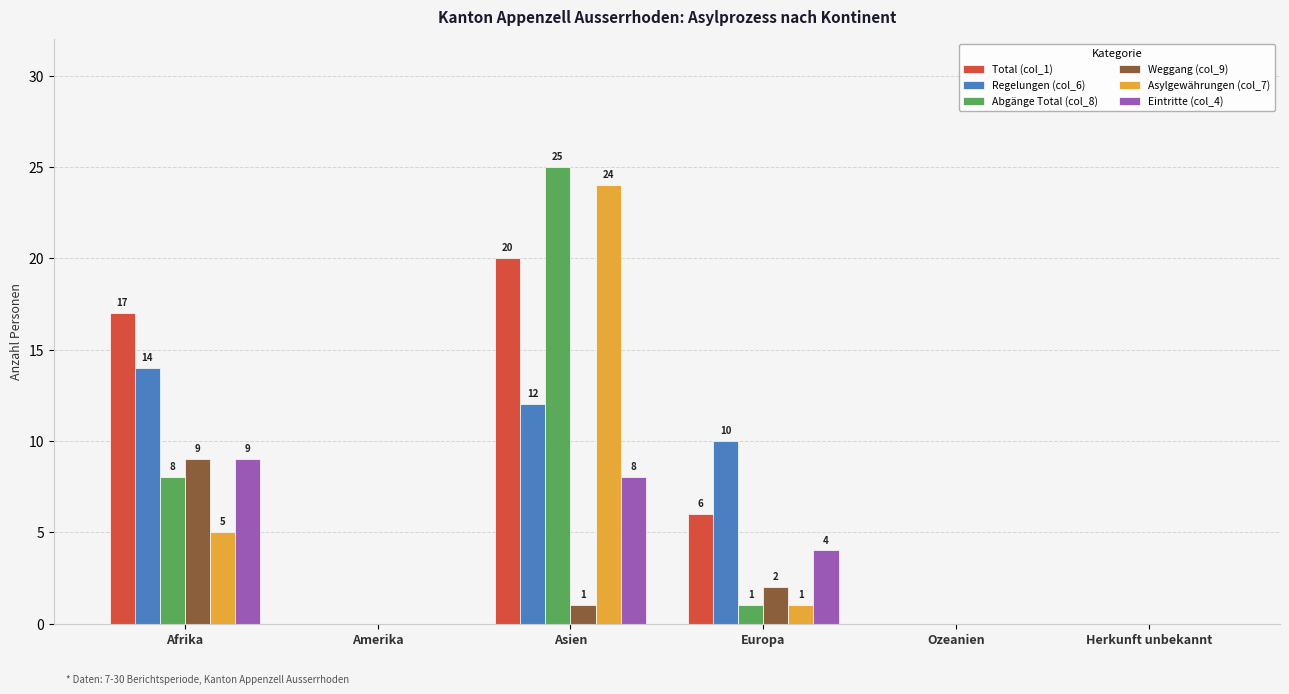

Count the number of categories in the chart.

6